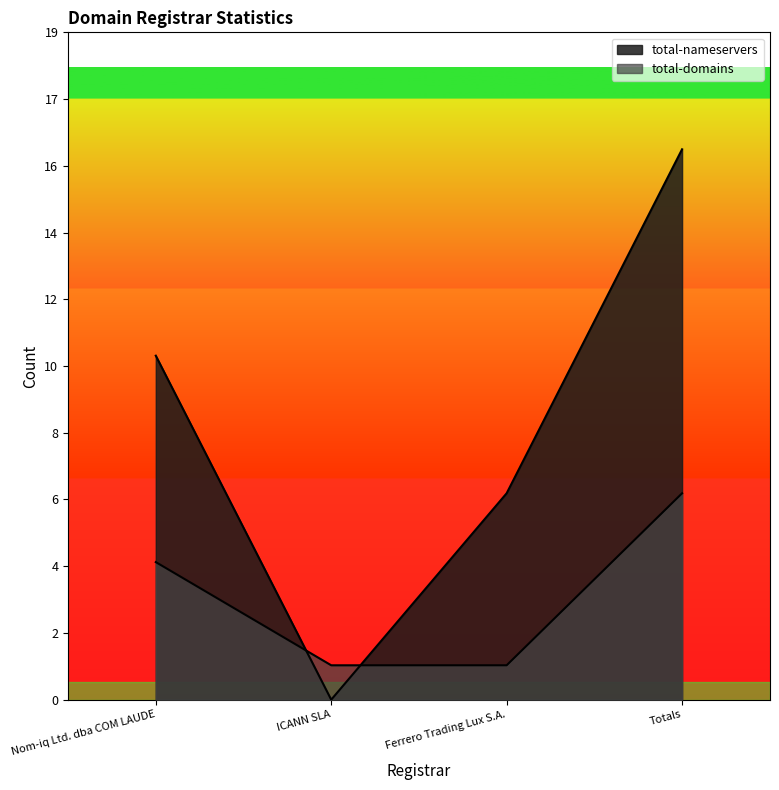

At which label does total-domains reach its peak?

Totals